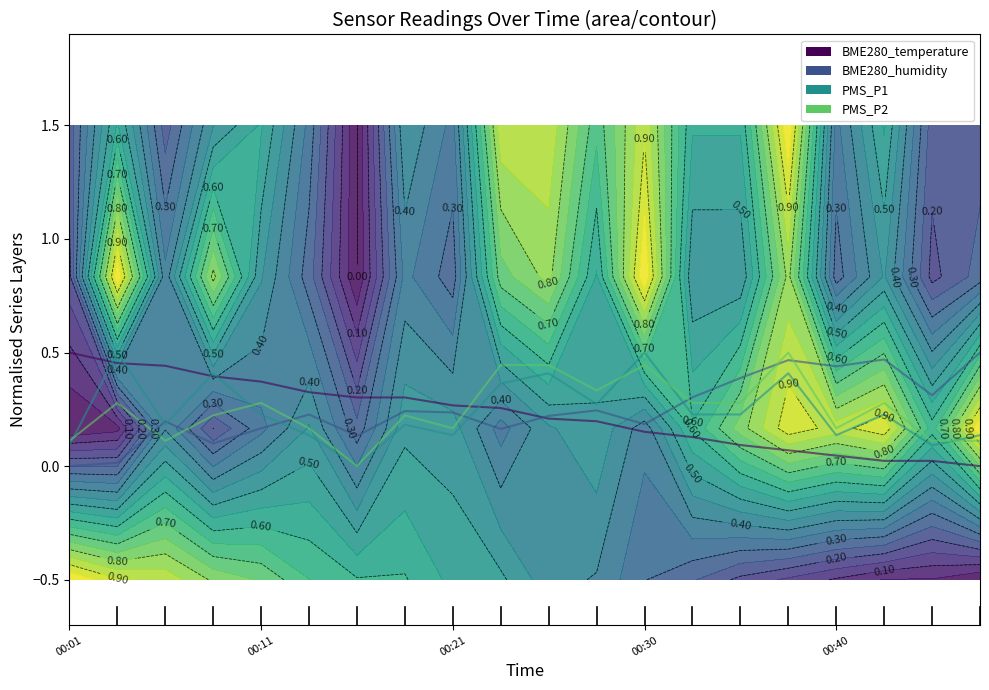

List the series in order of their peak value, highest first.

PMS_P1, PMS_P2, BME280_humidity, BME280_temperature